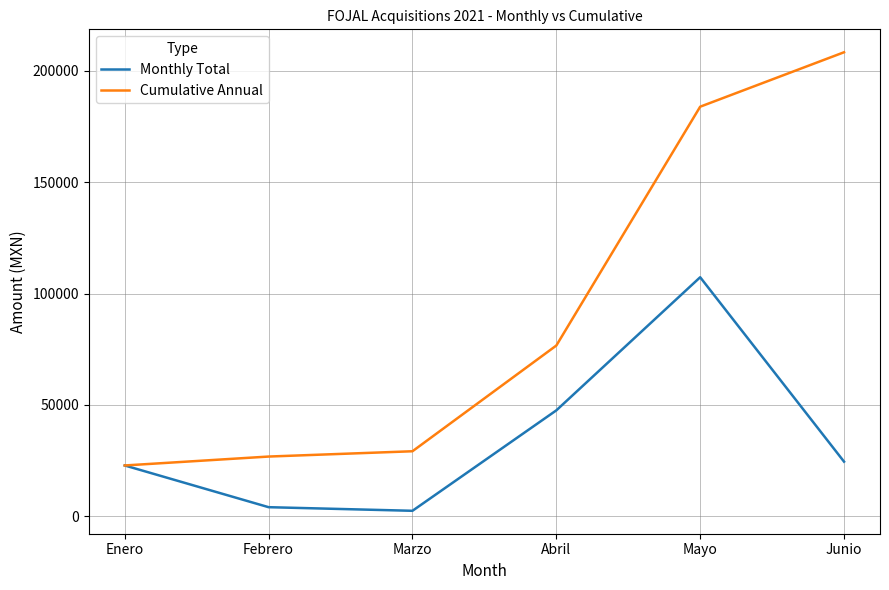

Reading right to left, what are all the values shown in this chart?

Monthly Total: Junio=24460.0	Mayo=107326.5	Abril=47502.4	Marzo=2379.0	Febrero=4002.0	Enero=22750.6
Cumulative Annual: Junio=208420.5	Mayo=183960.5	Abril=76634.0	Marzo=29131.6	Febrero=26752.6	Enero=22750.6